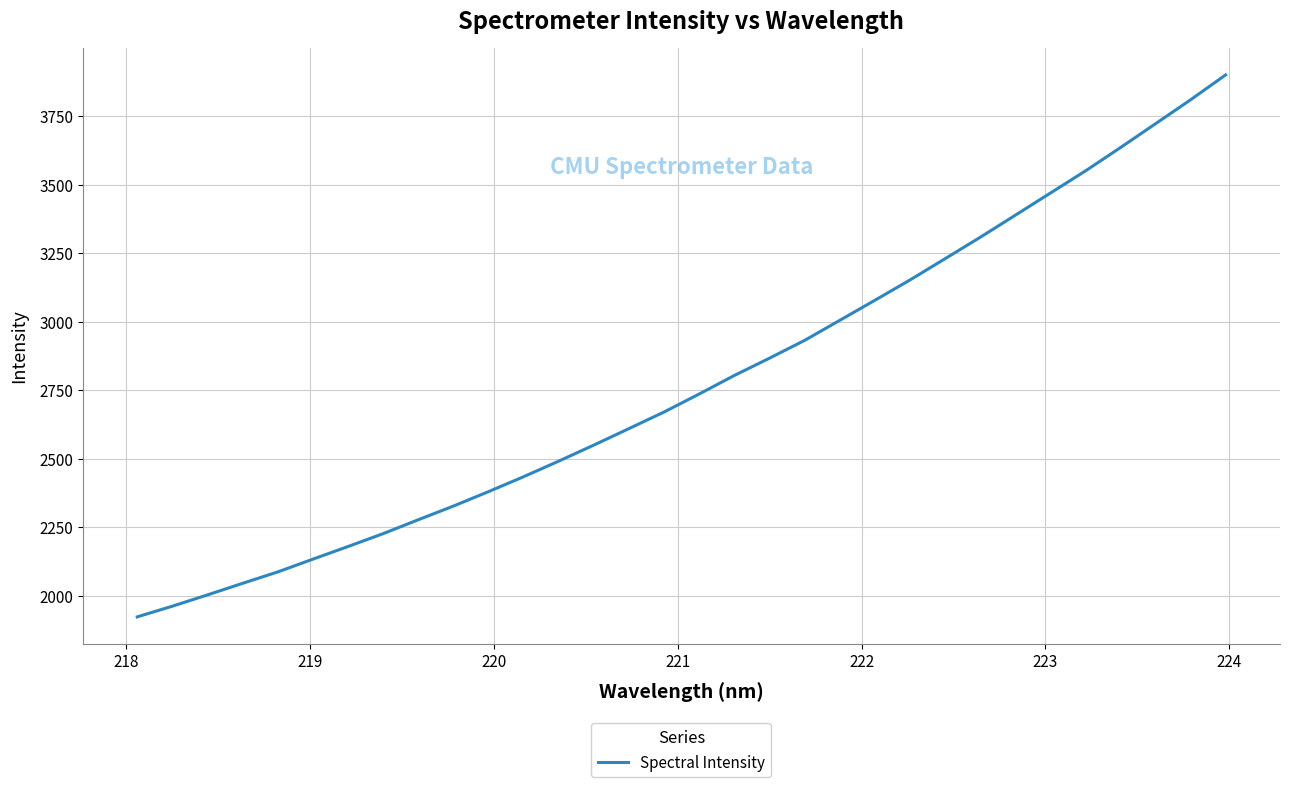

What is the greatest value displayed?

3899.7